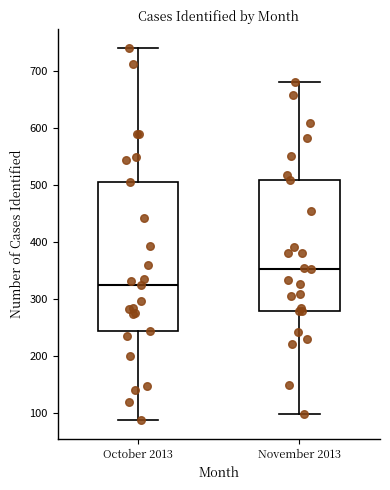

Reading left to right, transcribe this box plot: for each box, give where its median line is, the range the box spans, and where its two whiskers end, as read against the y-axis. The values are not printed on the chart, so give them approximately, as read against the axis.

October 2013: median 330, box 240 to 510, whiskers 90 to 740
November 2013: median 350, box 280 to 510, whiskers 100 to 680